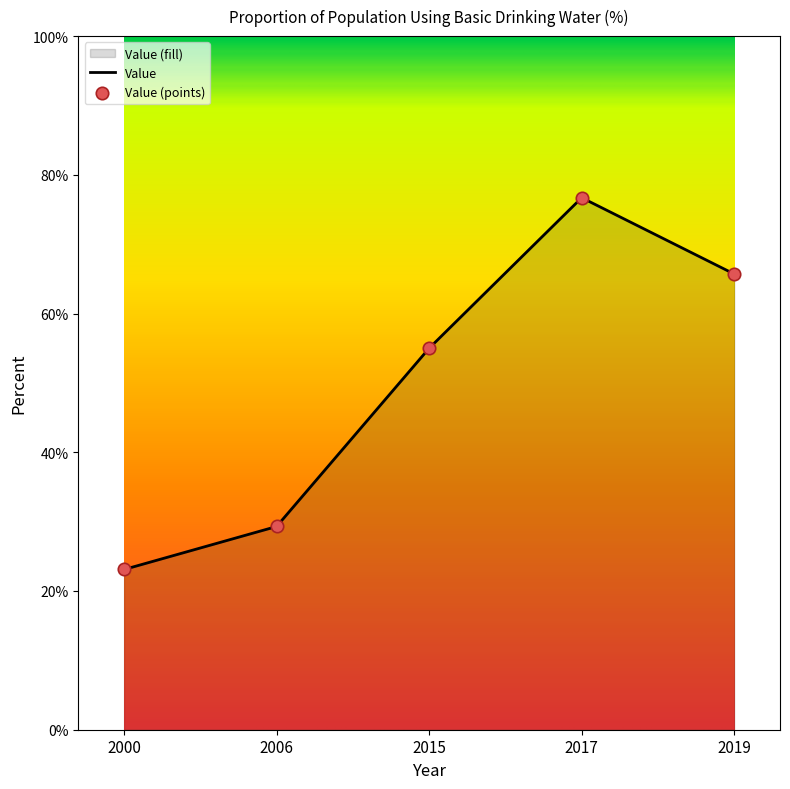

What is the ratio of the value at 2000 to the value at 2006?

0.8